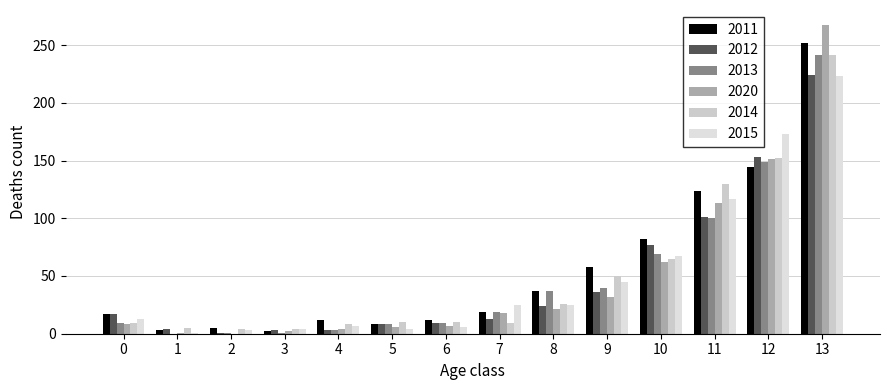

What is the total value across all series at 4?

37